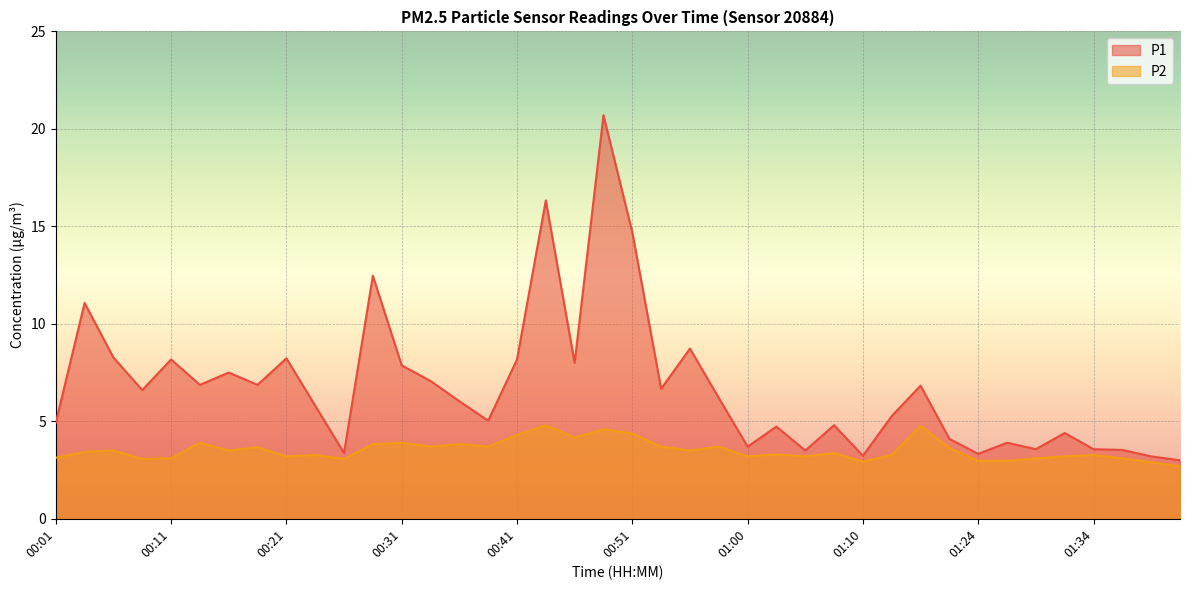

What is the sum of all P2 values?

140.8